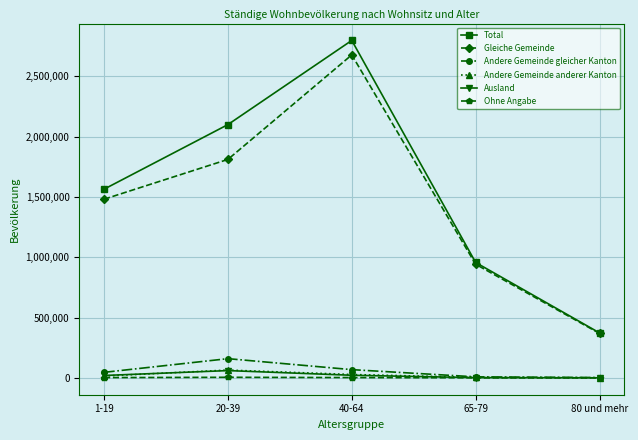

After their last crossing, which series has the higher values: Andere Gemeinde anderer Kanton or Ausland?

Andere Gemeinde anderer Kanton